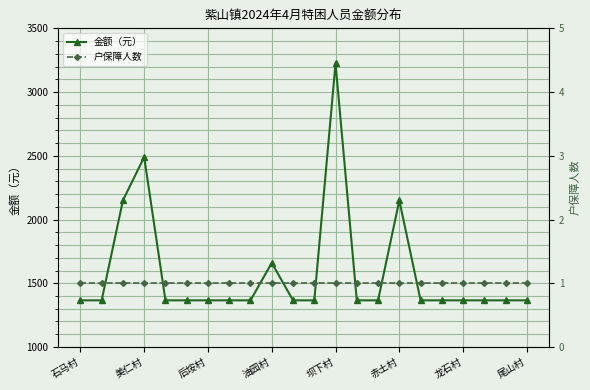

What is the minimum value for 金额（元）?

1366